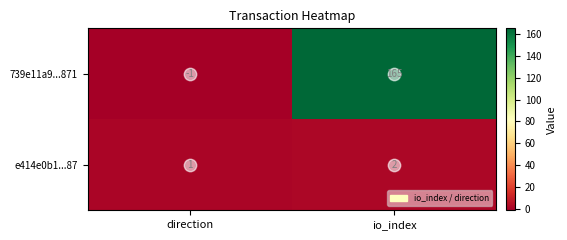

Which series changed the most between direction and io_index?

739e11a9...871